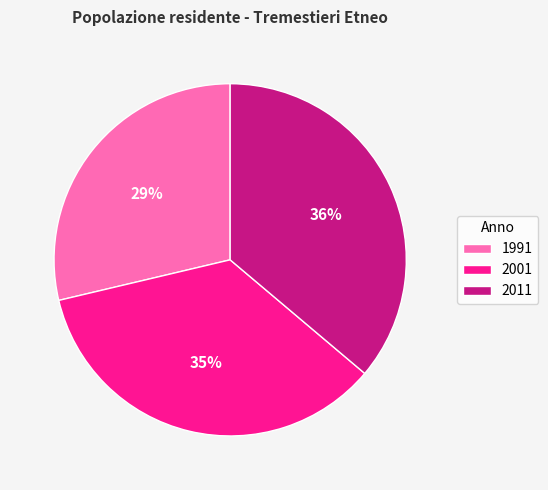

What is the ratio of the value at 2001 to the value at 1991?

1.2